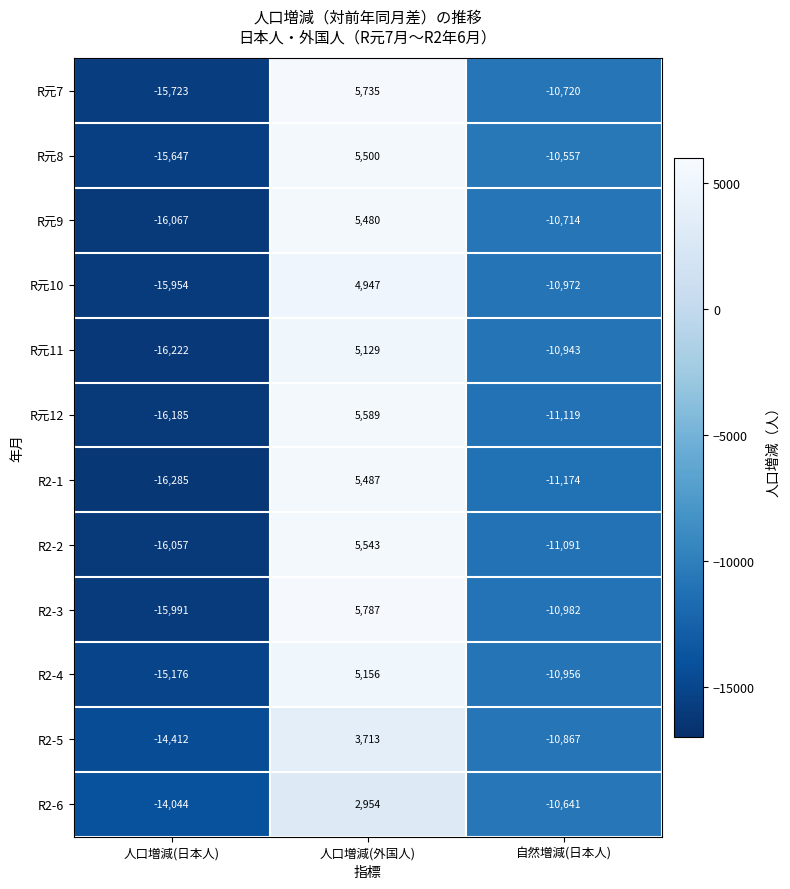

What is the sum of the R元10 values at 人口増減(外国人) and 自然増減(日本人)?

-6025